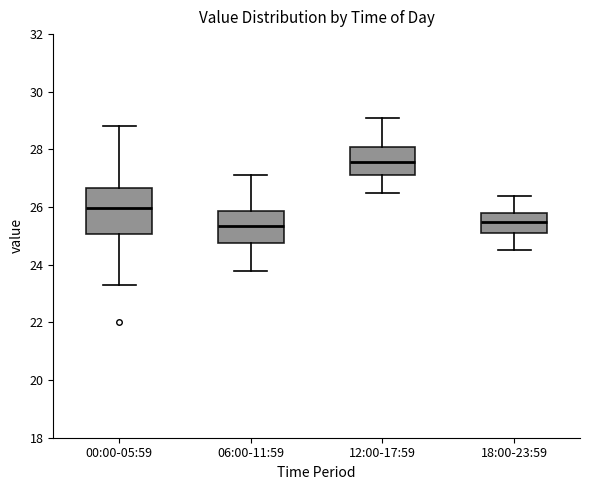

Where does the median line of the box for 06:00-11:59 sit on the y-axis? The values are not printed on the chart, so give them approximately, as read against the axis.

25.4